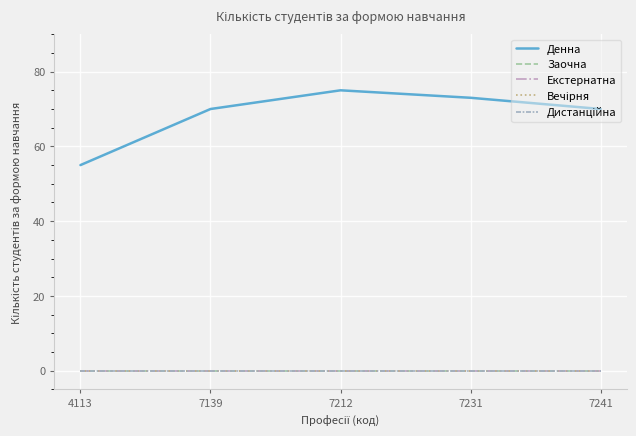

Which series has the largest range (max minus min)?

Денна